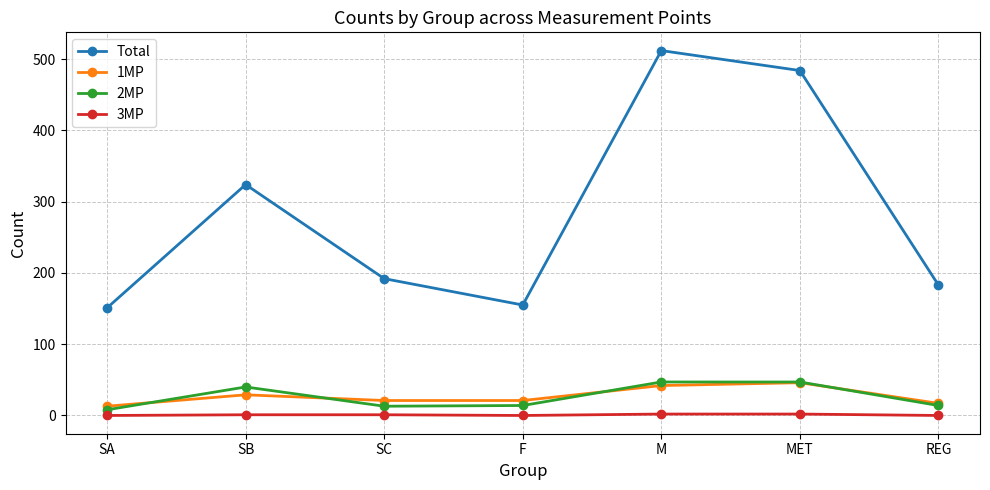

What is the label of the 4th point from the right?

F